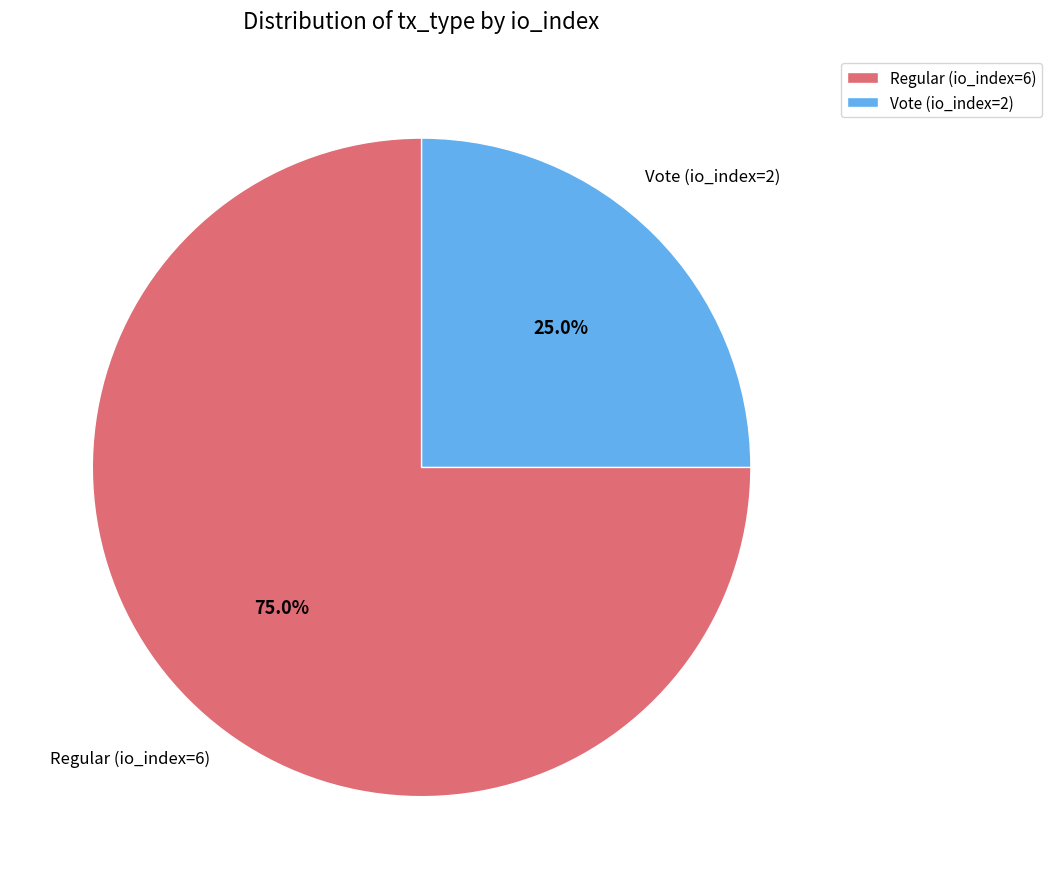

What percentage do Vote (io_index=2) and Regular (io_index=6) together represent?

100.0%